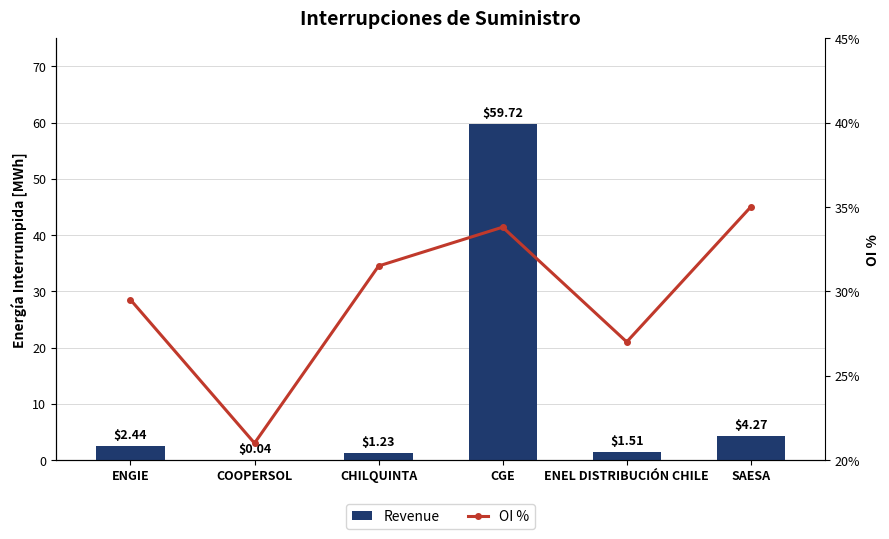

List the series in order of their overall mean, highest first.

Revenue, OI %